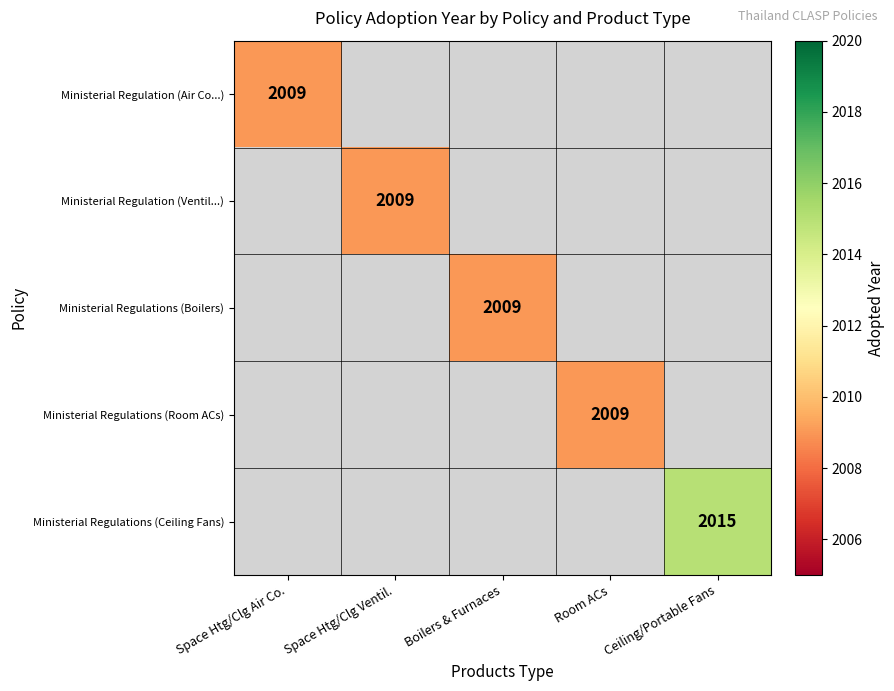

The value of Ministerial Regulation (Air Co...) at Space Htg/Clg Air Co. is 2966. True or false?

False